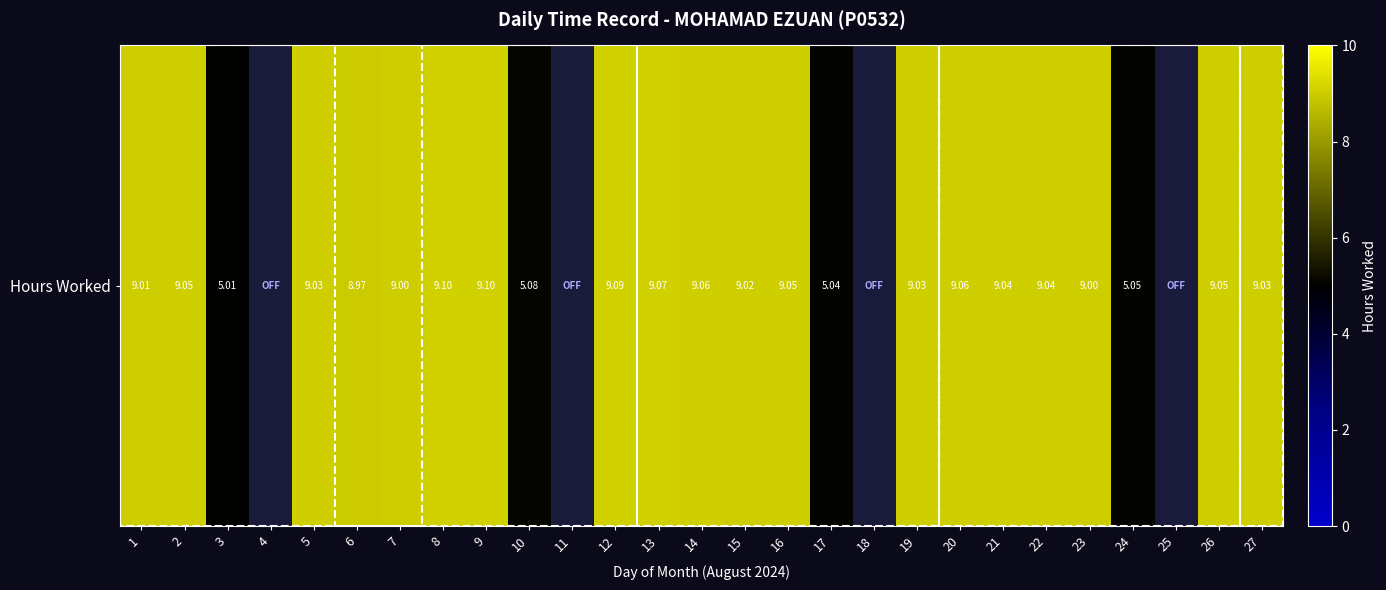

The value at 2 is 3.0. True or false?

False